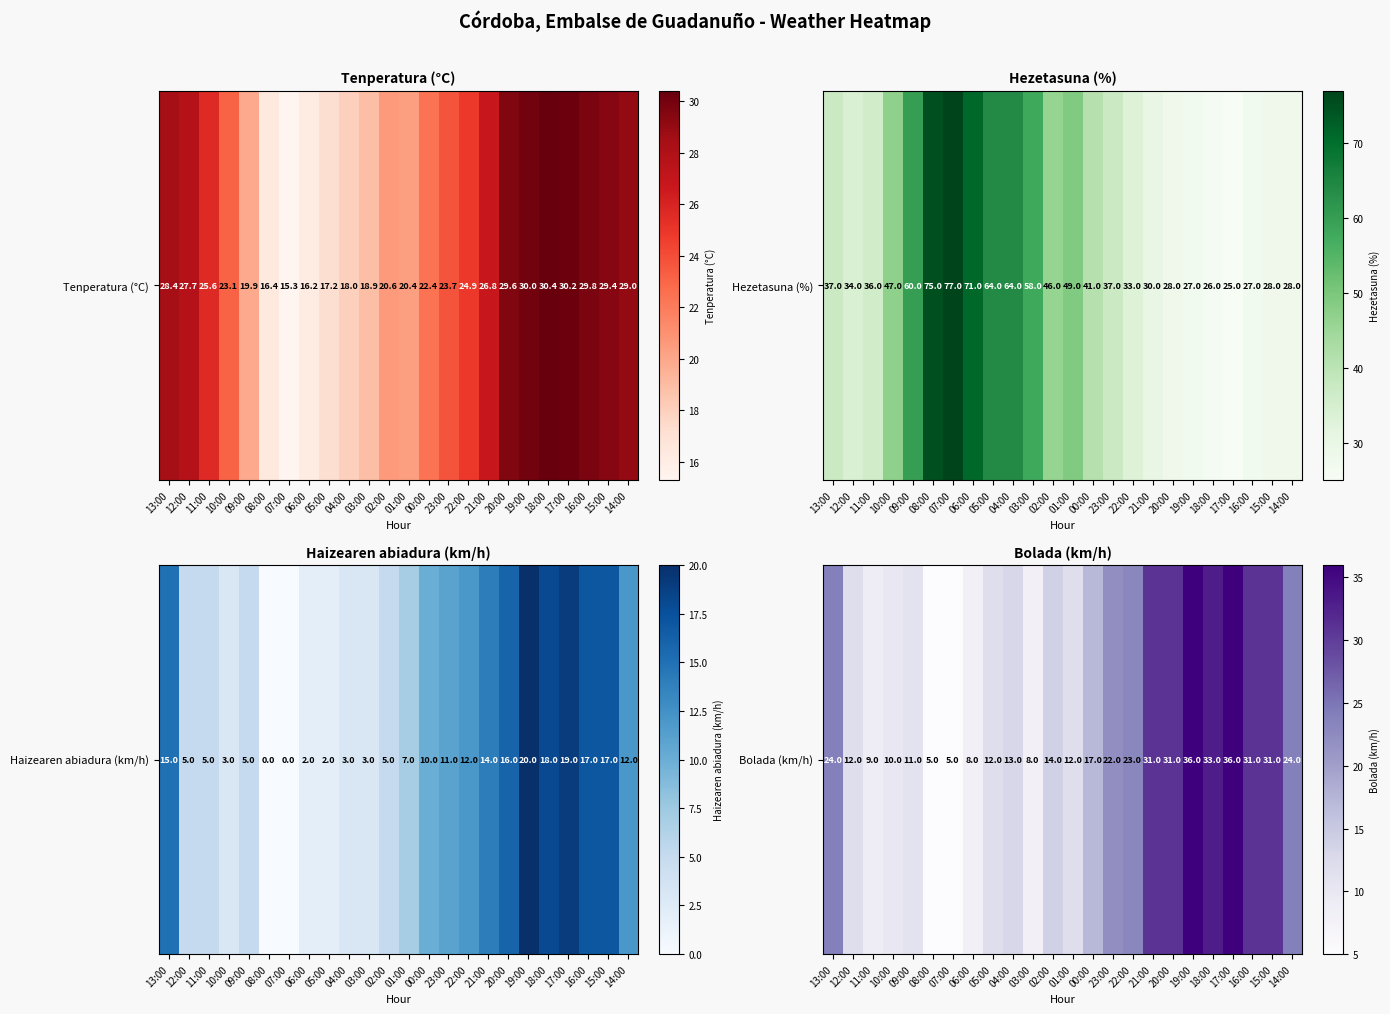

Where does the data first go above 17?

13:00